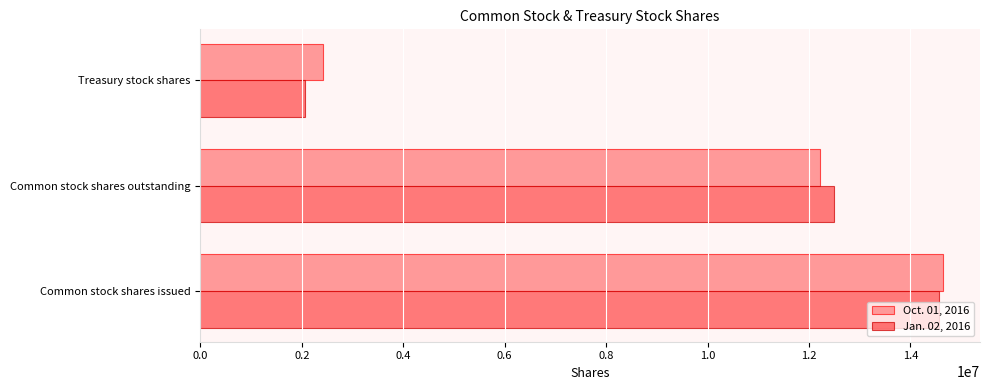

At which category does the chart reach its minimum across all series?

Treasury stock shares